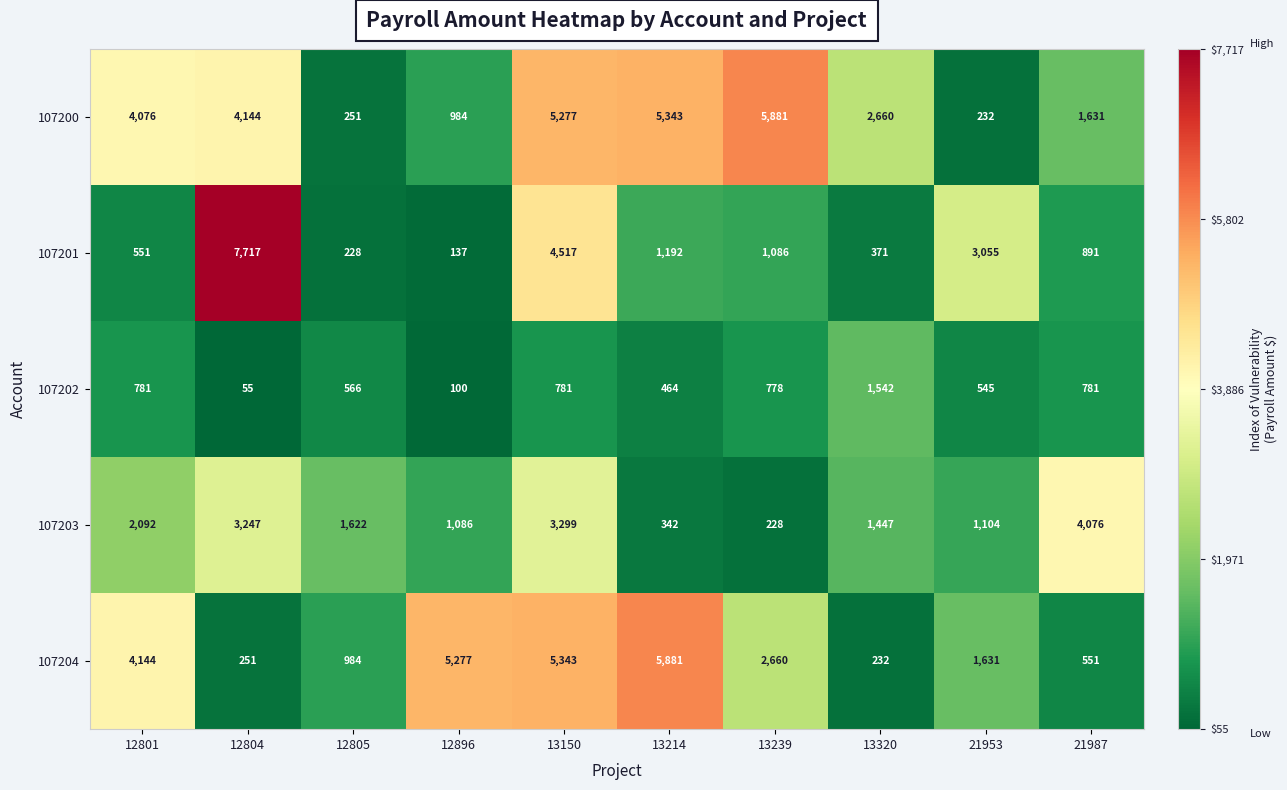

At which label is 107204 closest to 3056?

13239